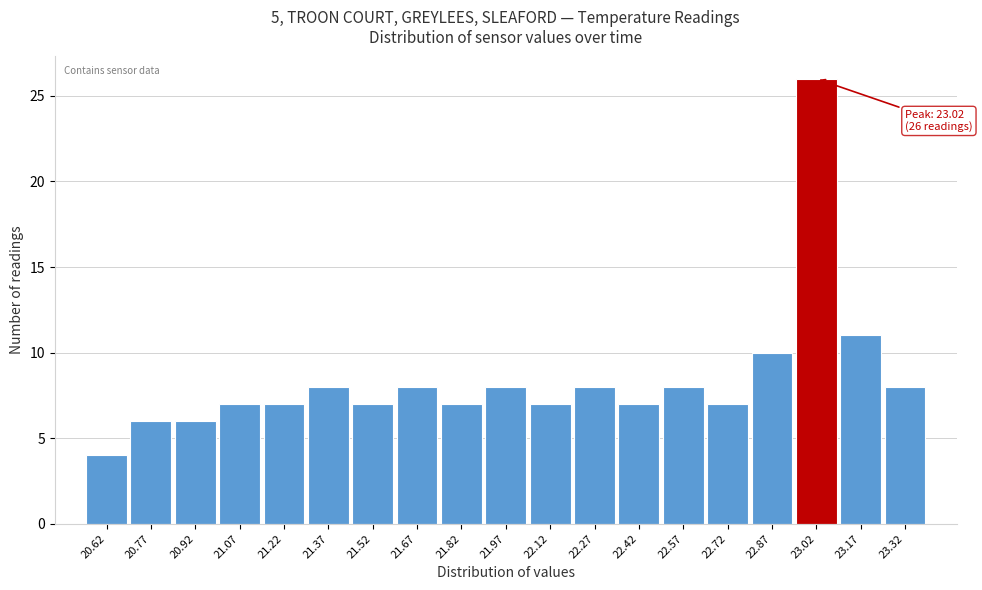

Over which range of the x-axis is the bar tallest?

22.95 to 23.10